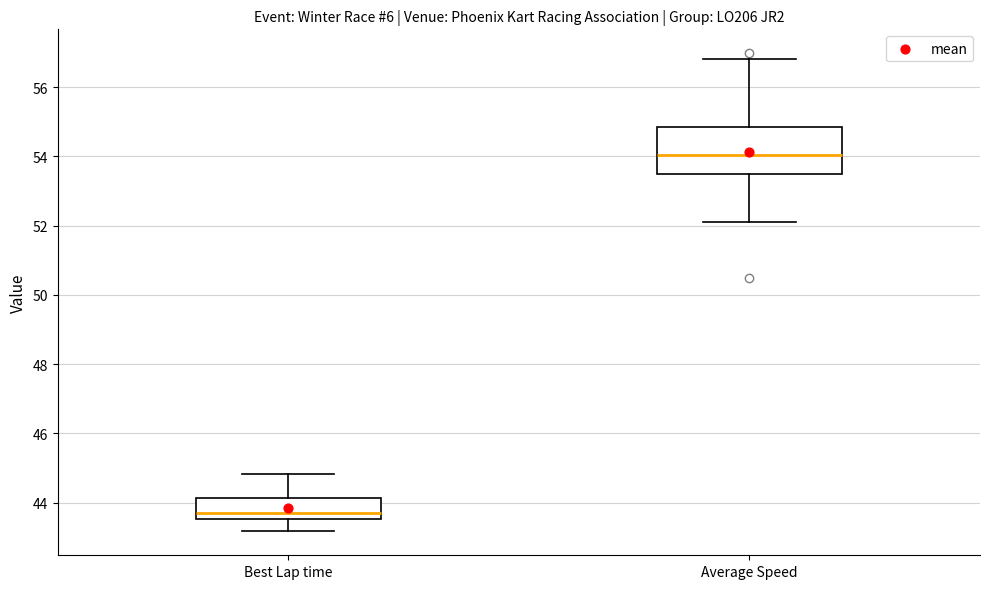

Which box is the tallest, from its lower edge to its upper edge?

Average Speed